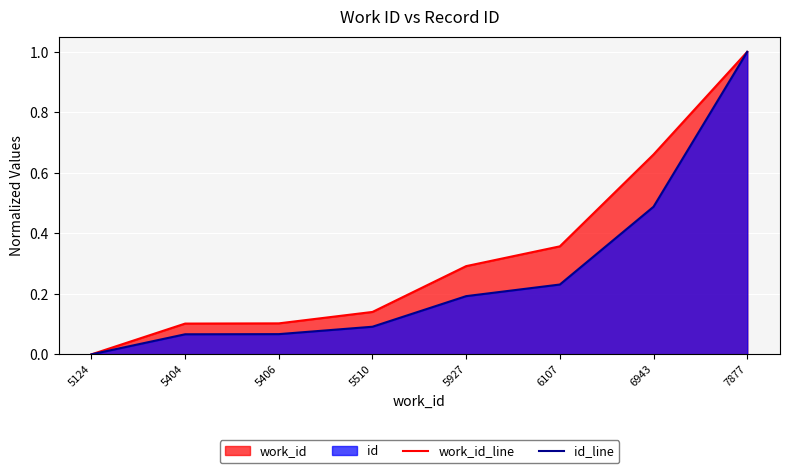

Reading left to right, what are all the values shown in this chart?

work_id_line: 5124=0.0	5404=0.1	5406=0.1	5510=0.1	5927=0.3	6107=0.4	6943=0.7	7877=1.0
id_line: 5124=0.0	5404=0.1	5406=0.1	5510=0.1	5927=0.2	6107=0.2	6943=0.5	7877=1.0